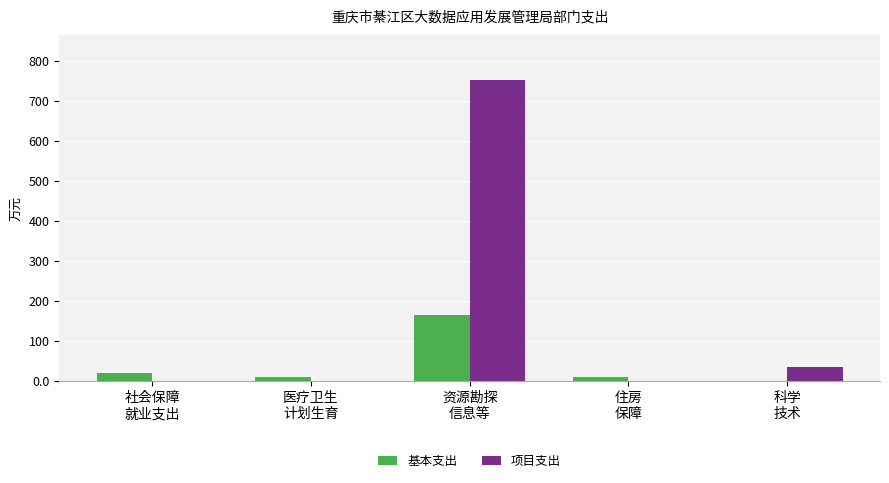

True or false: 项目支出 has a value of 381.8 at 资源勘探
信息等.

False